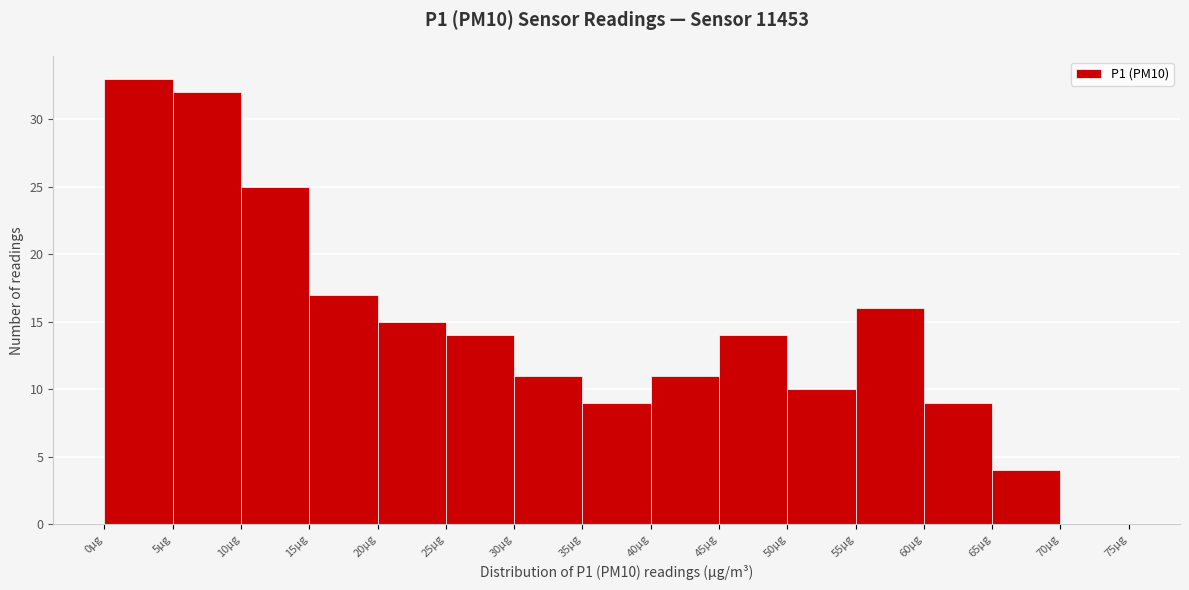

Reading left to right, transcribe this chart: for each bar, give the range it covers on the x-axis and its height. The values are not printed on the chart, so give them approximately, as read against the axis.

0 to 5: 33
5 to 10: 32
10 to 15: 25
15 to 20: 17
20 to 25: 15
25 to 30: 14
30 to 35: 11
35 to 40: 9
40 to 45: 11
45 to 50: 14
50 to 55: 10
55 to 60: 16
60 to 65: 9
65 to 70: 4
70 to 75: 0